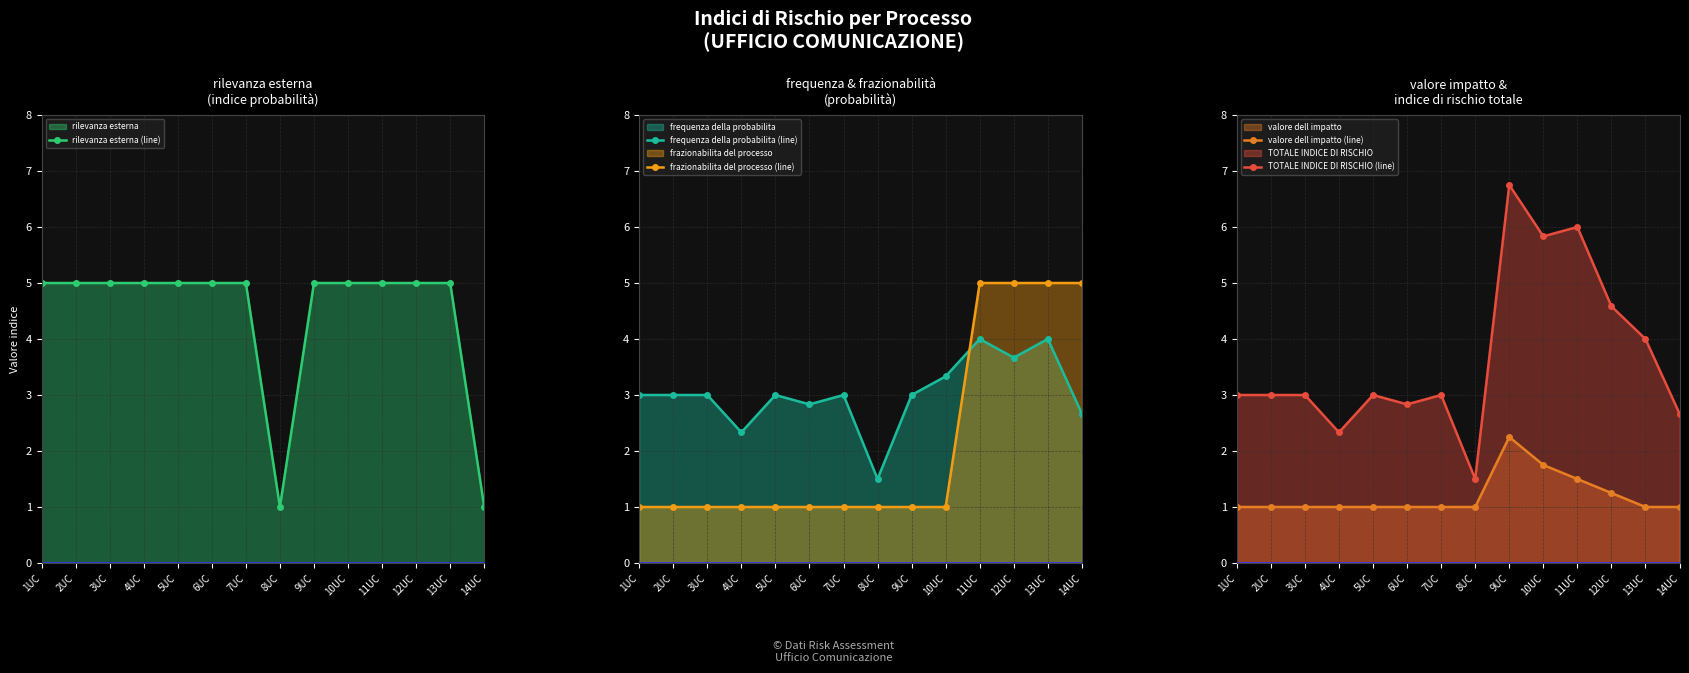

At which category does valore dell impatto (line) reach its first local peak?

9UC